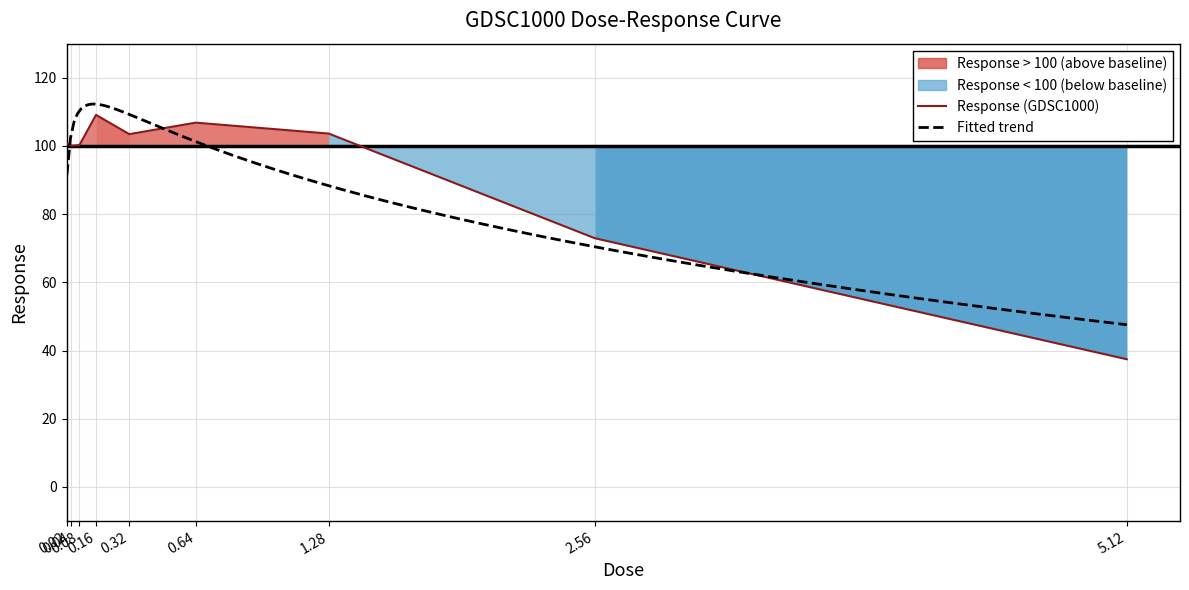

What is the change in value from 0.32 to 2.56?

-30.5